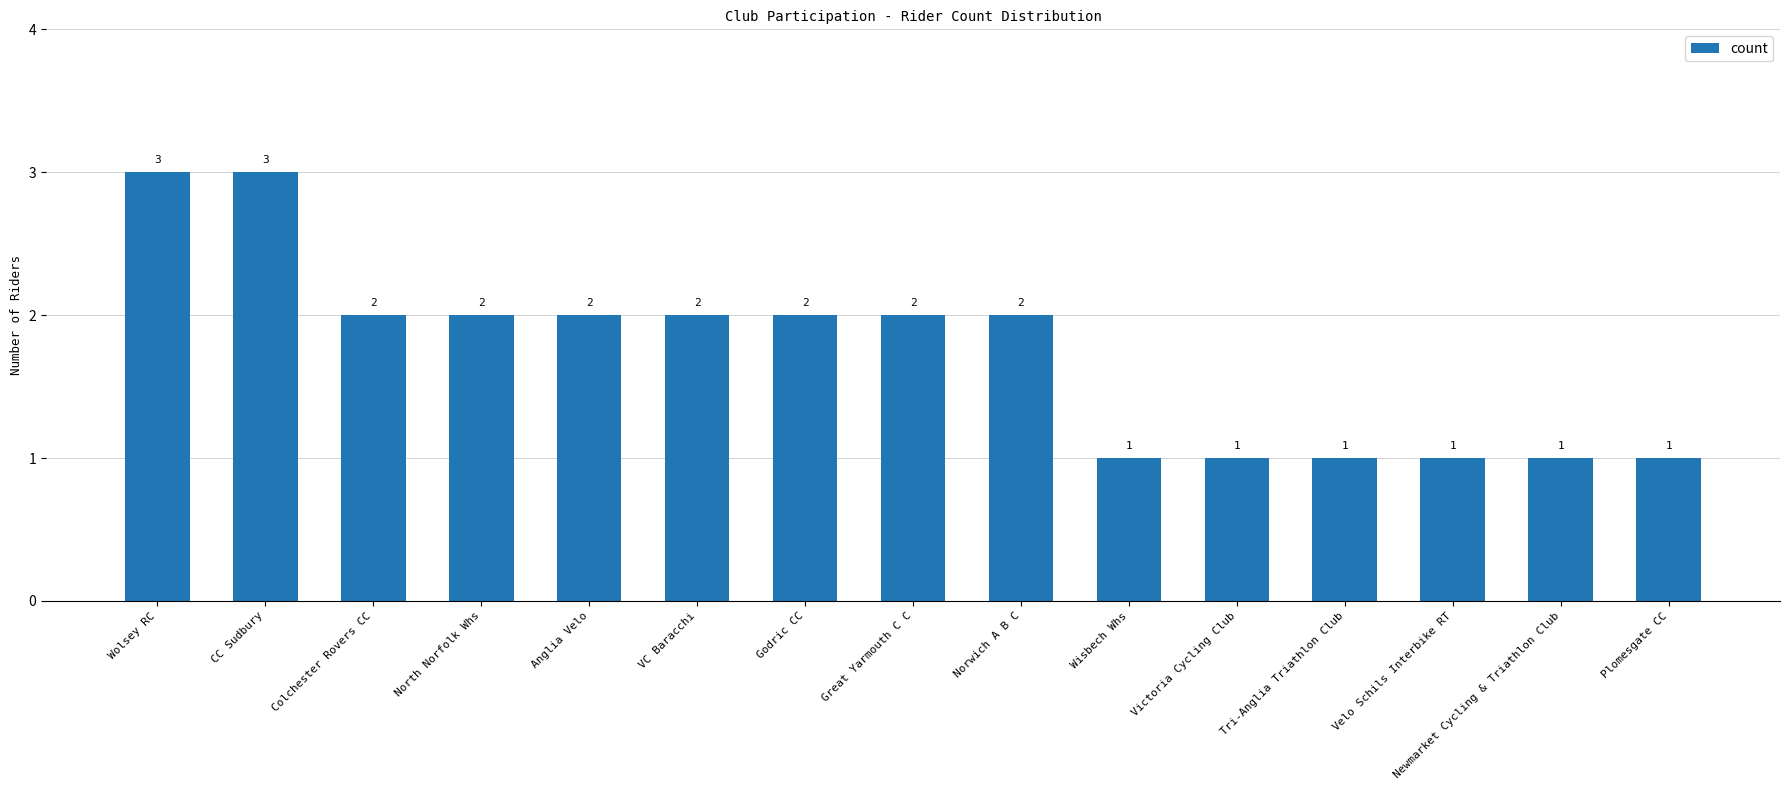

Between North Norfolk Whs and Victoria Cycling Club, which is larger?

North Norfolk Whs